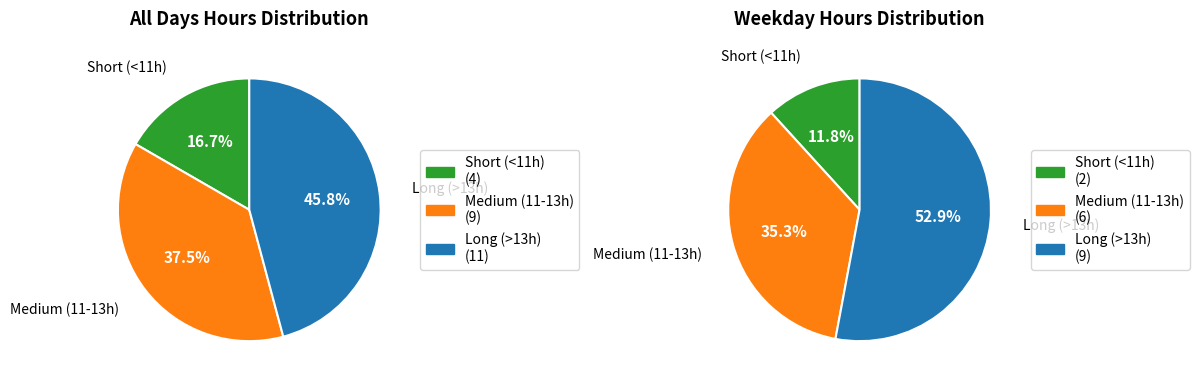

True or false: 13 accounts for 1% of the total.

False